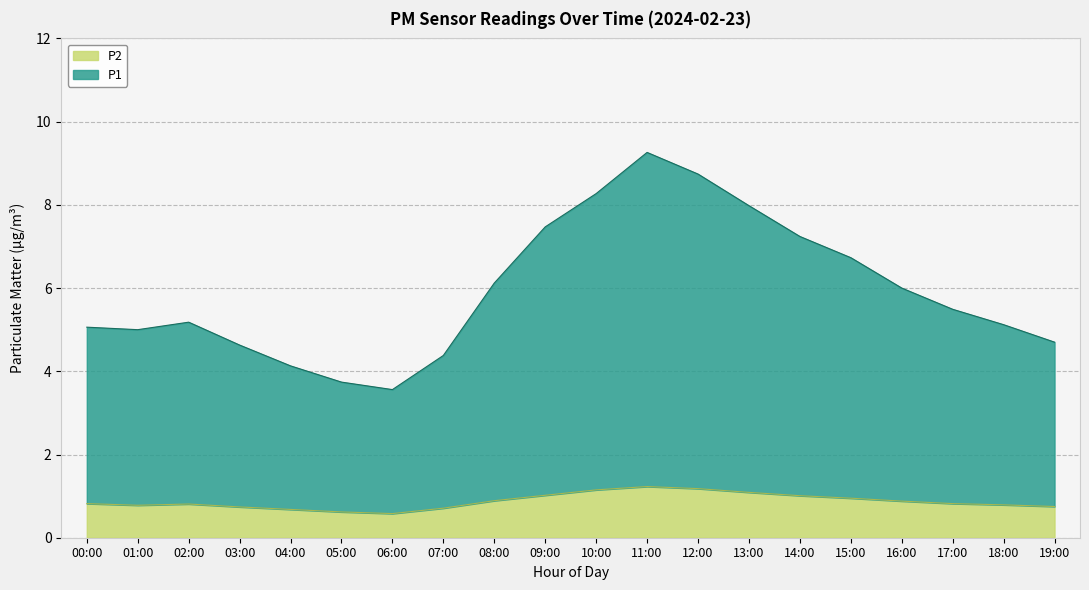

Read the P2 value at 08:00.

0.9